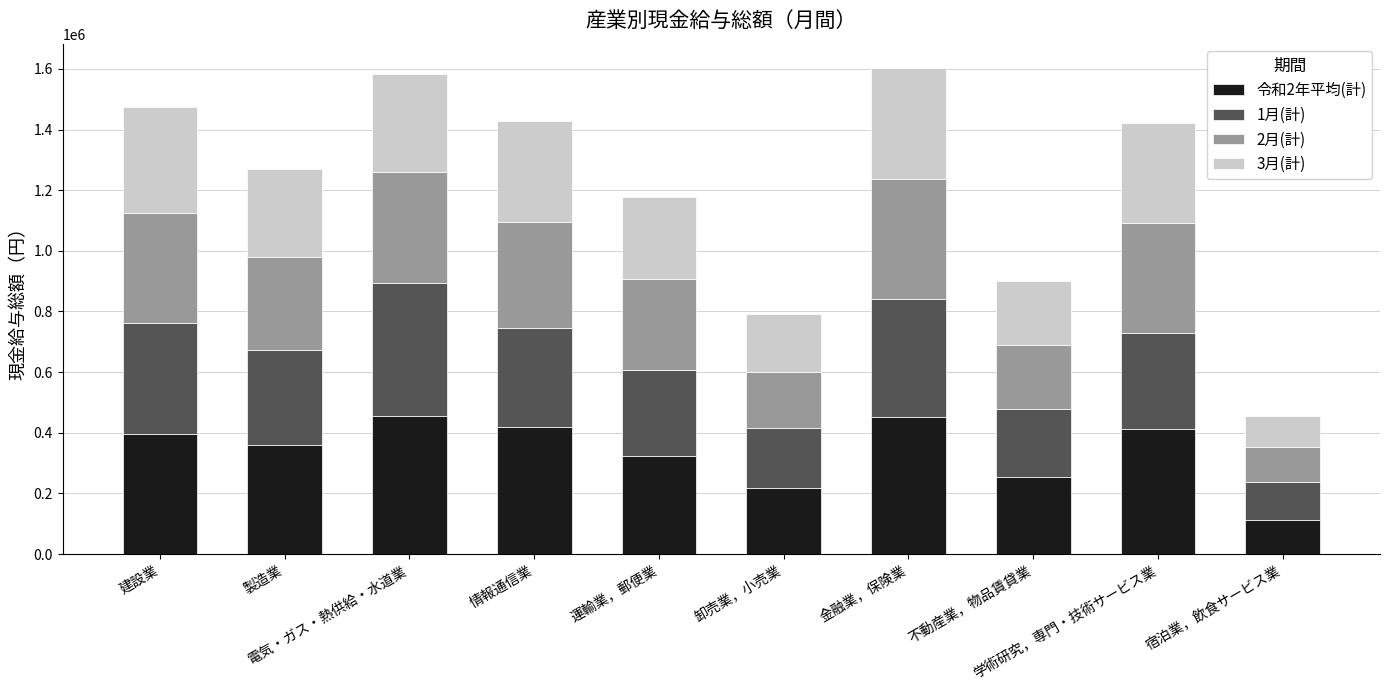

What is the label of the 5th bar from the left?

運輸業，郵便業